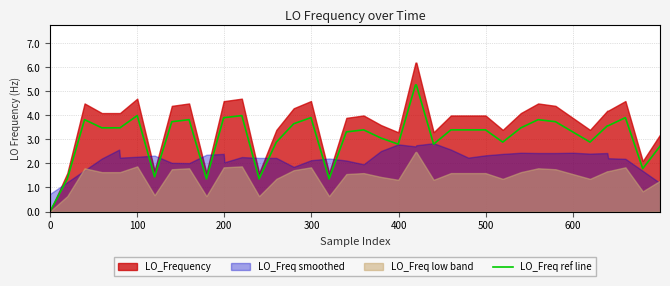

What is the highest value of the LO_Freq ref line series?

5.3